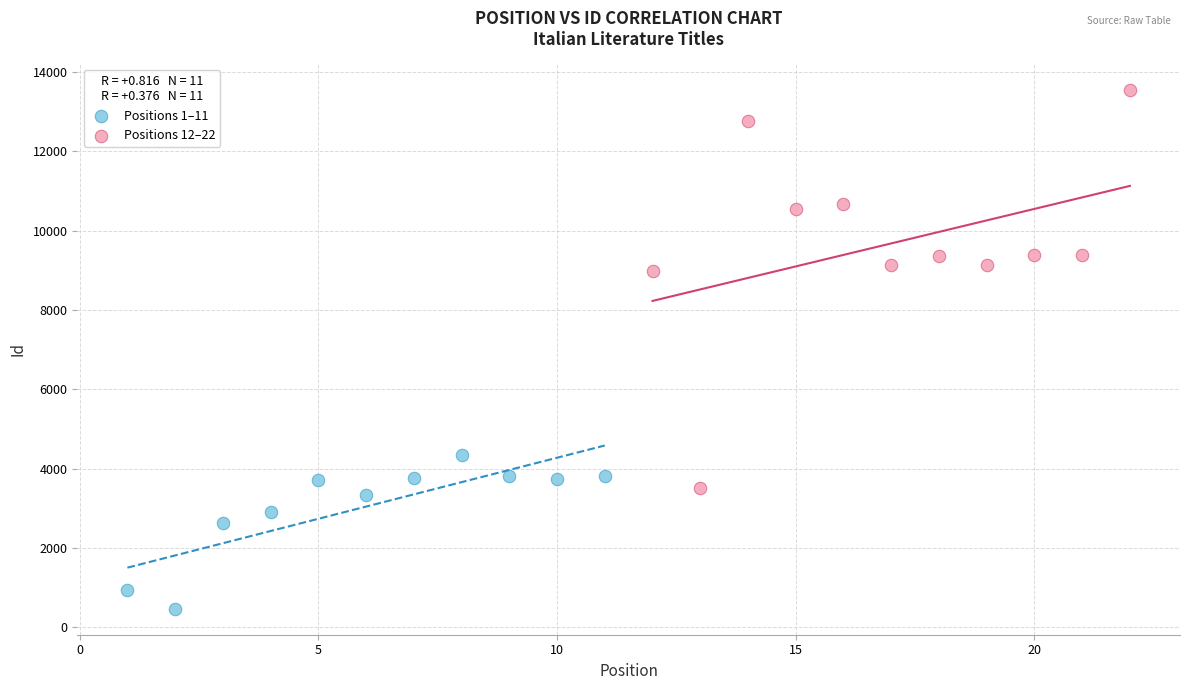

Which series reaches the maximum Y coordinate?

Positions 12–22